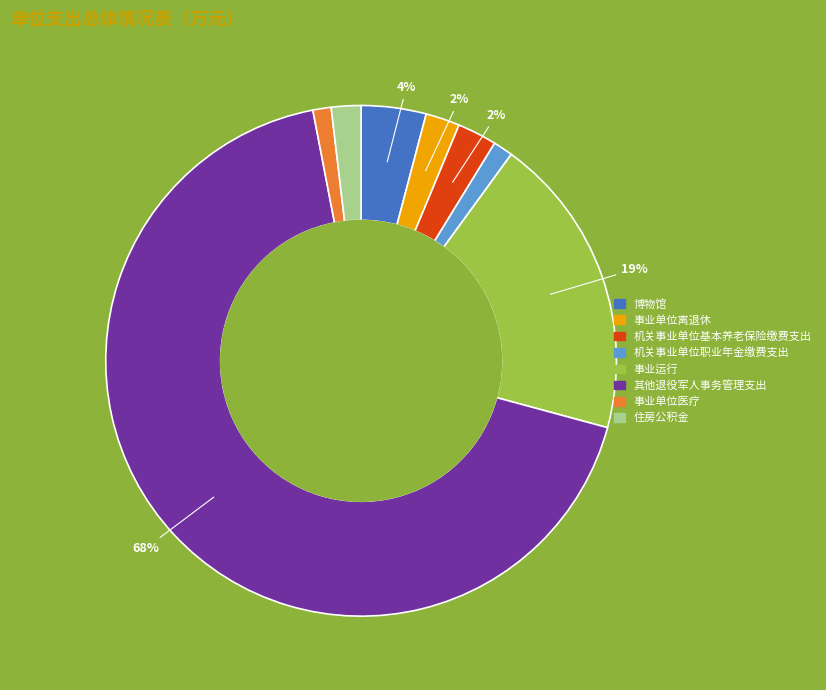

The 博物馆 slice represents 4% of the pie. True or false?

True